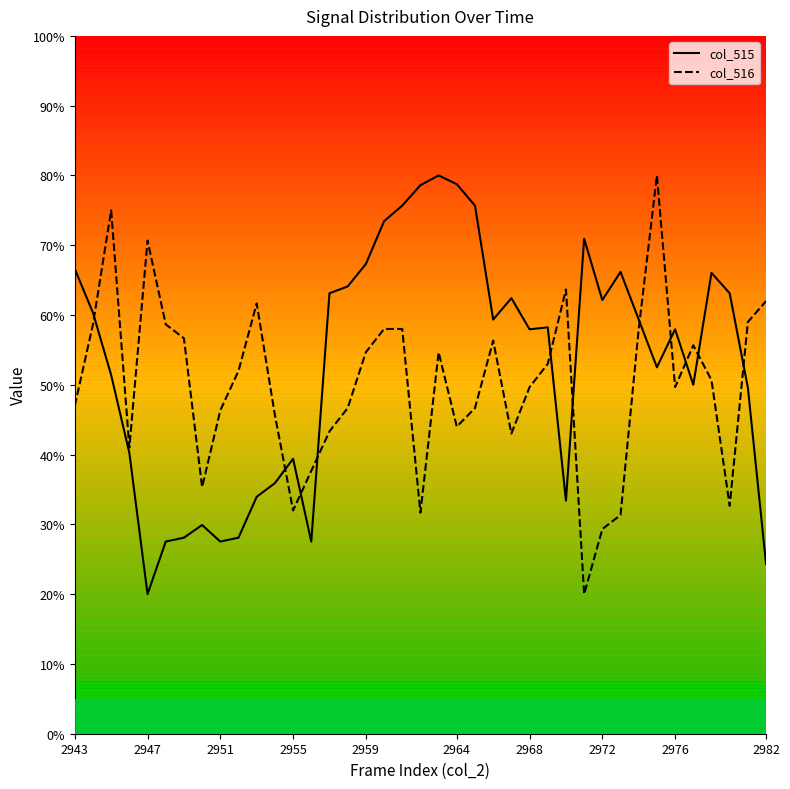

What is the highest value of the col_515 series?

80.0